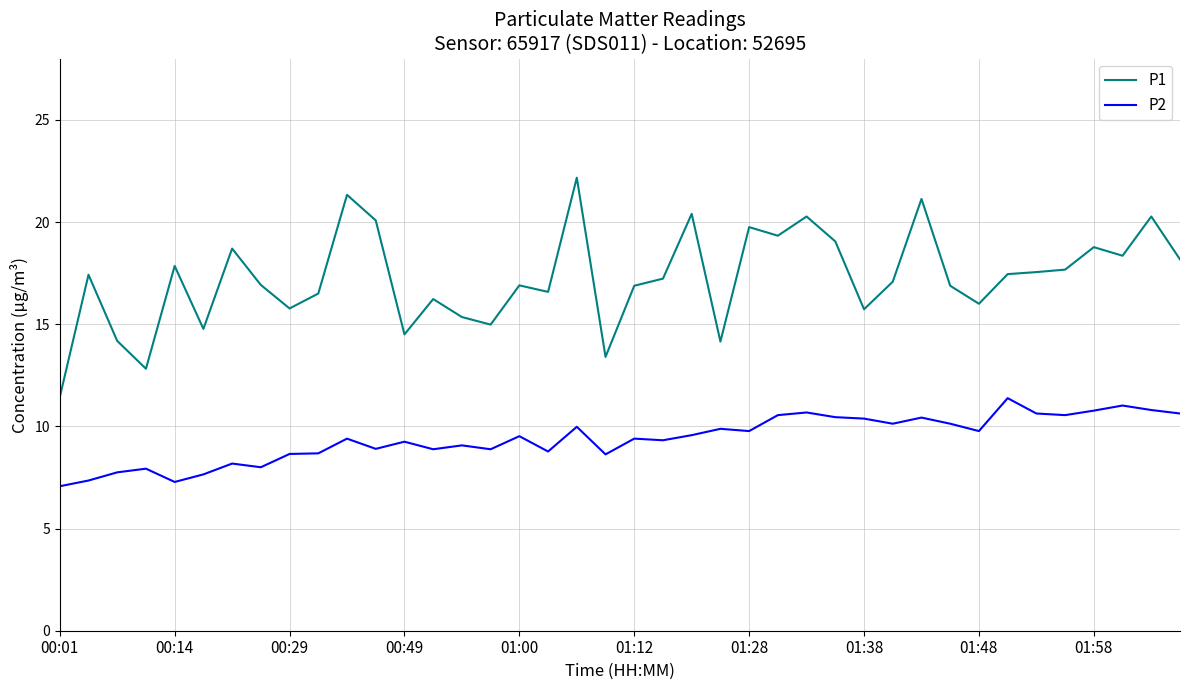

True or false: P1 and P2 intersect in this chart.

False